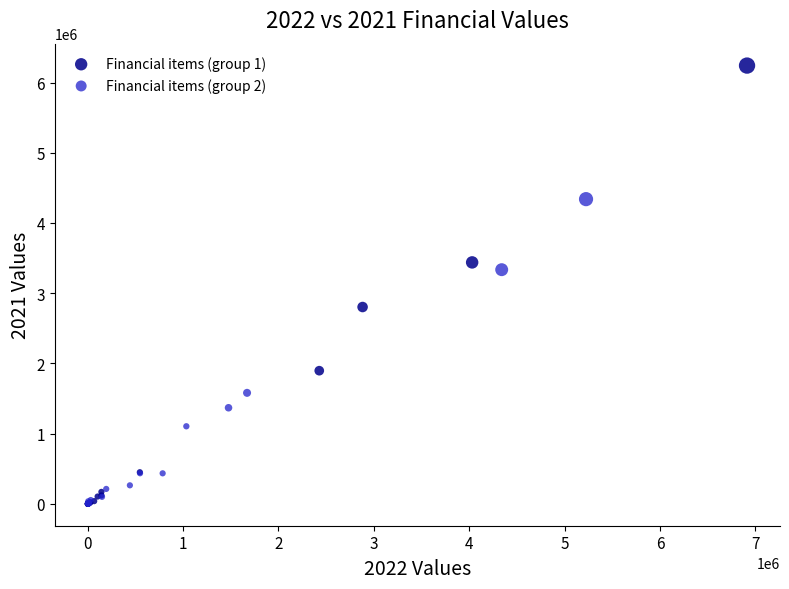

Which series reaches the maximum Y coordinate?

Financial items (group 1)